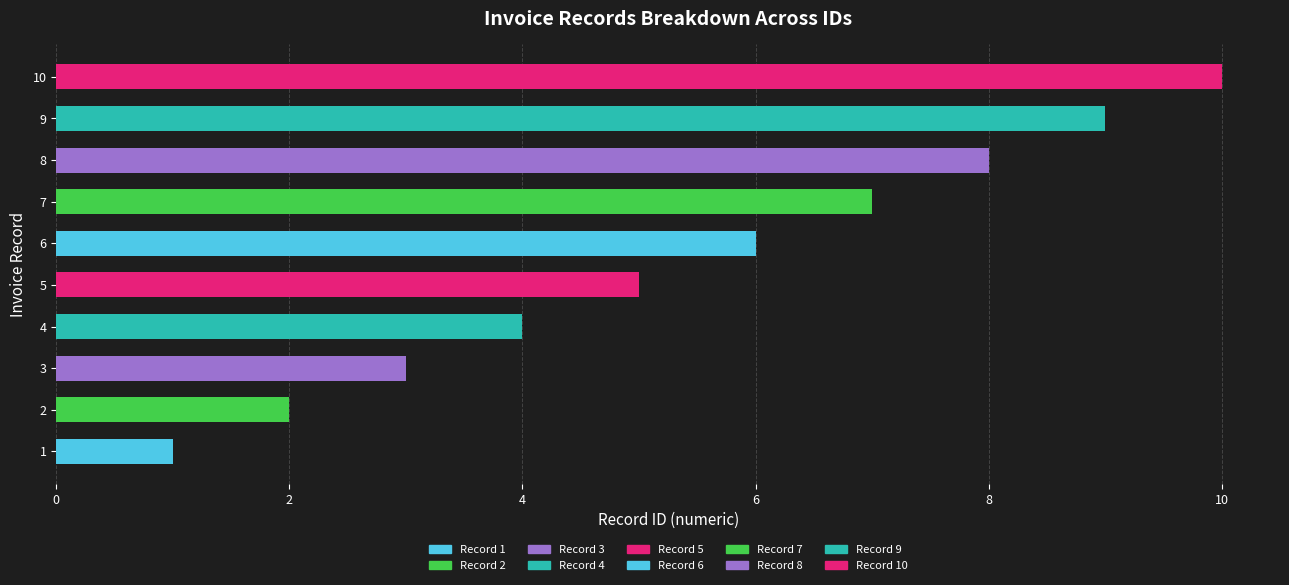

What is the ratio of the value at 9 to the value at 5?

1.8